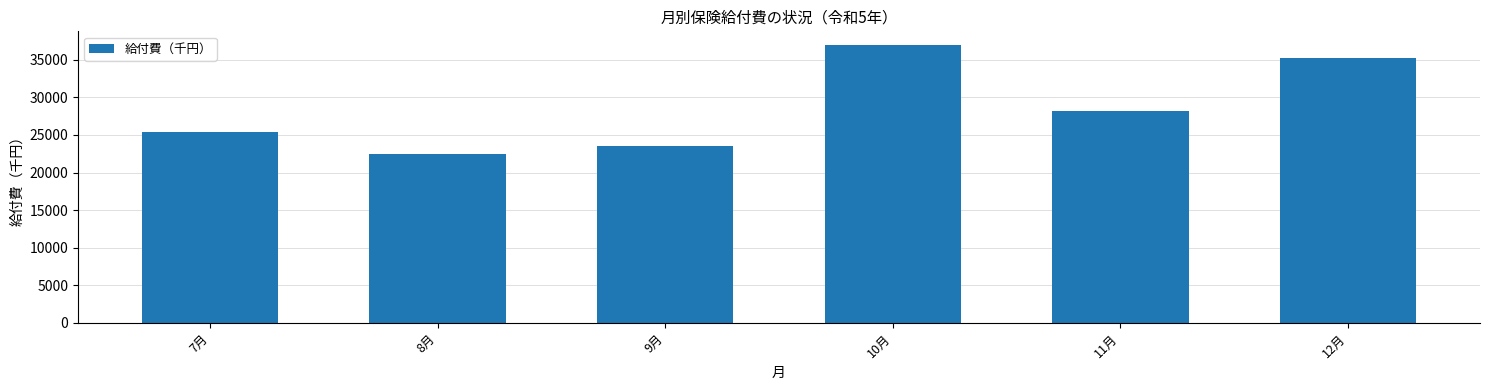

How many series are shown in this chart?

1